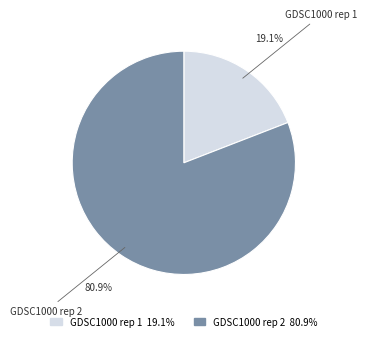

Between GDSC1000 rep 2 and GDSC1000 rep 1, which is larger?

GDSC1000 rep 2